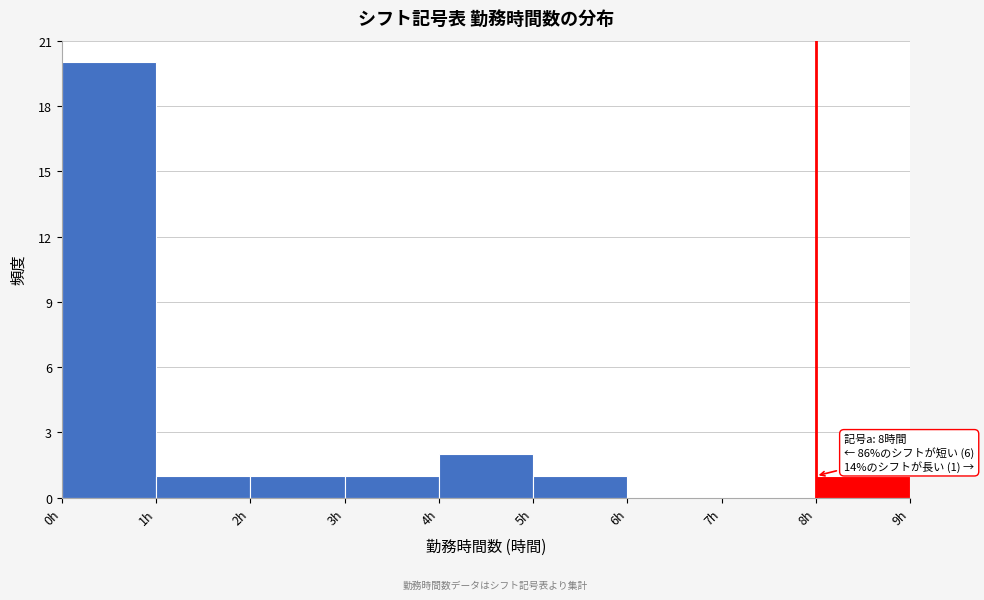

Over which range of the x-axis is the bar tallest?

0 to 1